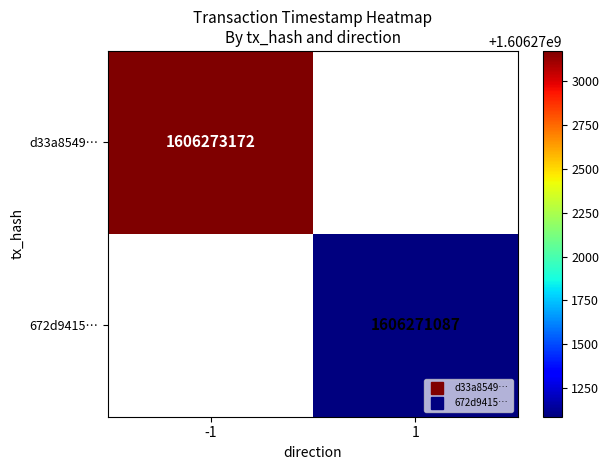

Is it true that d33a8549… equals 1606273172.0 at -1?

True